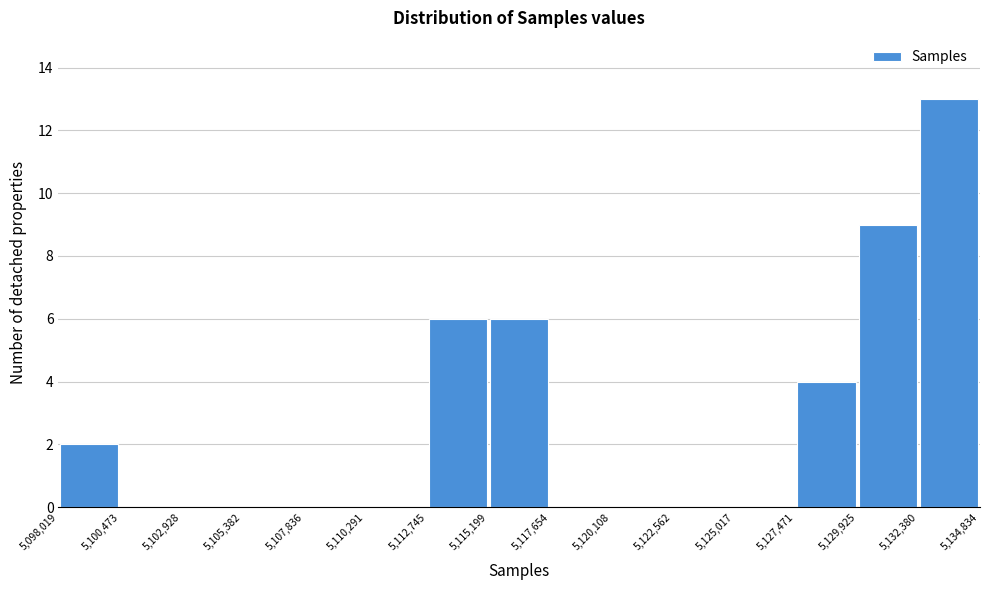

Reading left to right, list every bar in this chart as the range it spans on the x-axis followed by its height. The values are not printed on the chart, so give them approximately, as read against the axis.

5,098,019 to 5,100,473: 2
5,100,473 to 5,102,928: 0
5,102,928 to 5,105,382: 0
5,105,382 to 5,107,836: 0
5,107,836 to 5,110,291: 0
5,110,291 to 5,112,745: 0
5,112,745 to 5,115,199: 6
5,115,199 to 5,117,654: 6
5,117,654 to 5,120,108: 0
5,120,108 to 5,122,562: 0
5,122,562 to 5,125,017: 0
5,125,017 to 5,127,471: 0
5,127,471 to 5,129,925: 4
5,129,925 to 5,132,380: 9
5,132,380 to 5,134,834: 13